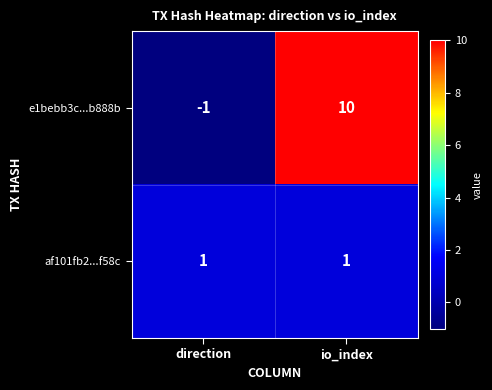

Which label corresponds to the smallest value in the chart?

direction